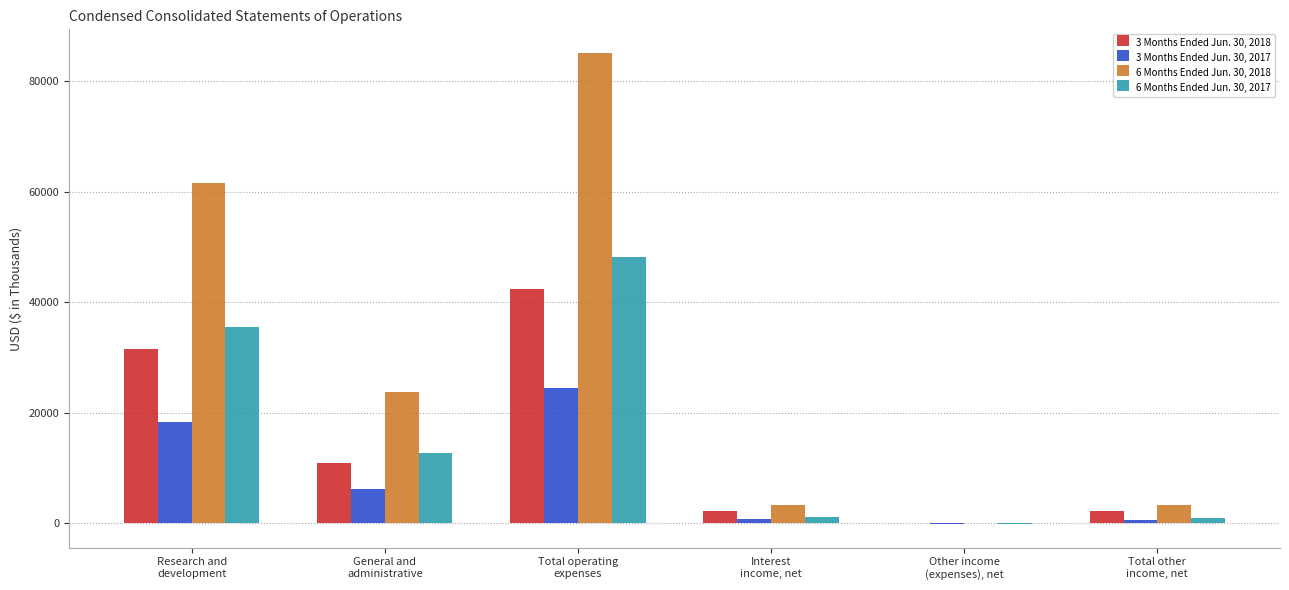

Which series changed the most between Research and
development and Total operating
expenses?

6 Months Ended Jun. 30, 2018